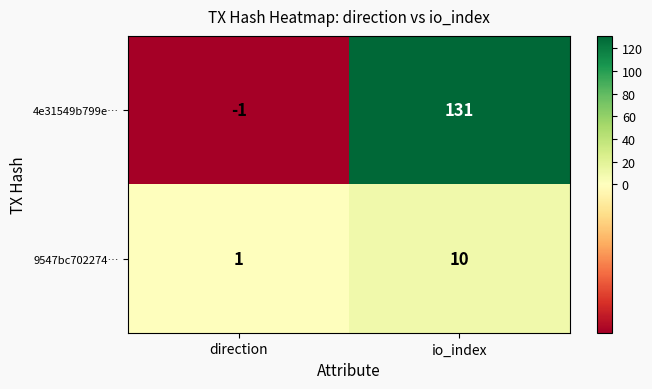

Where is 4e31549b799e… nearest to the value 65?

direction